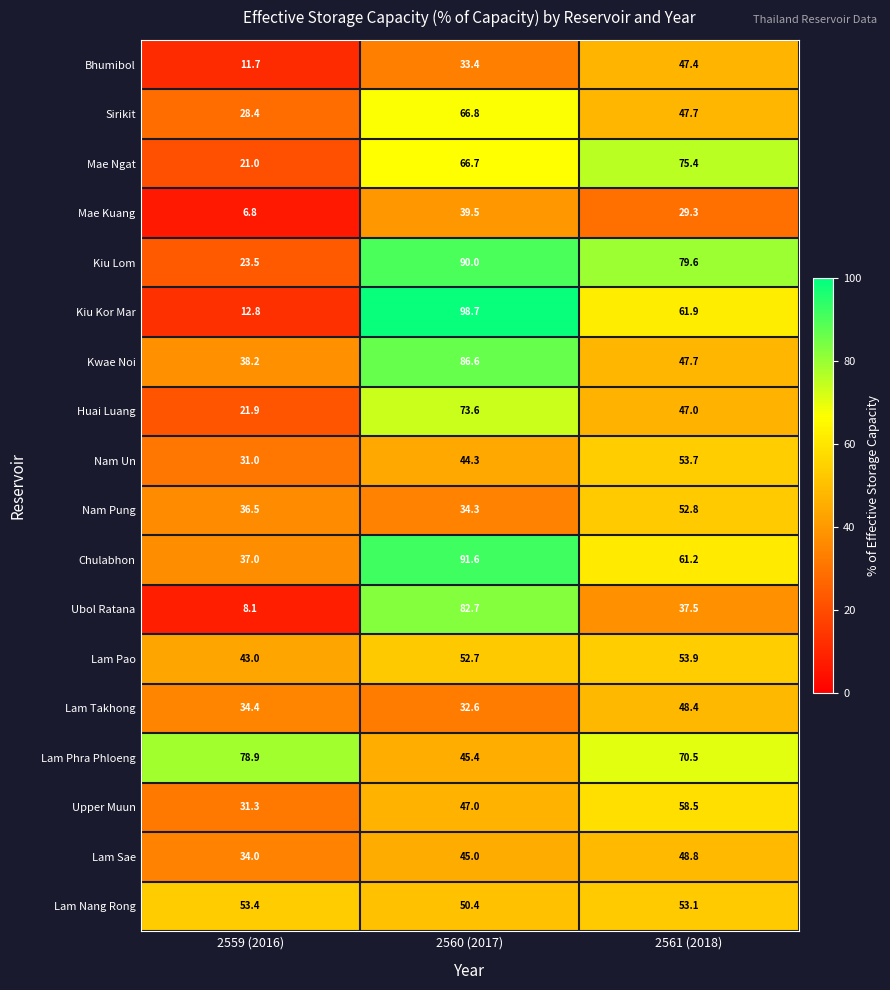

What is the difference between the highest and lowest values at 2560 (2017)?

66.1